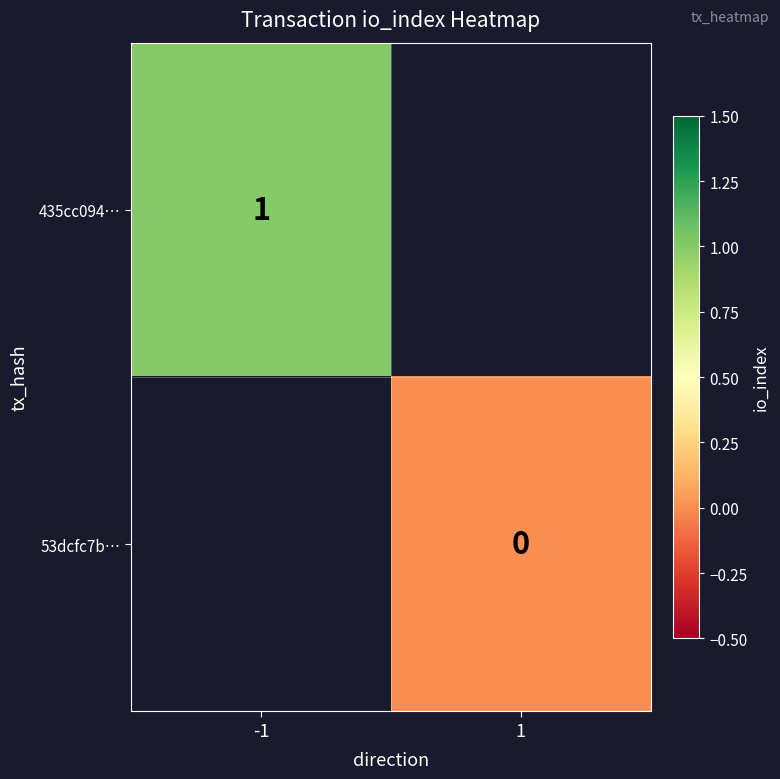

The 435cc094… series shows 1 at -1. True or false?

True